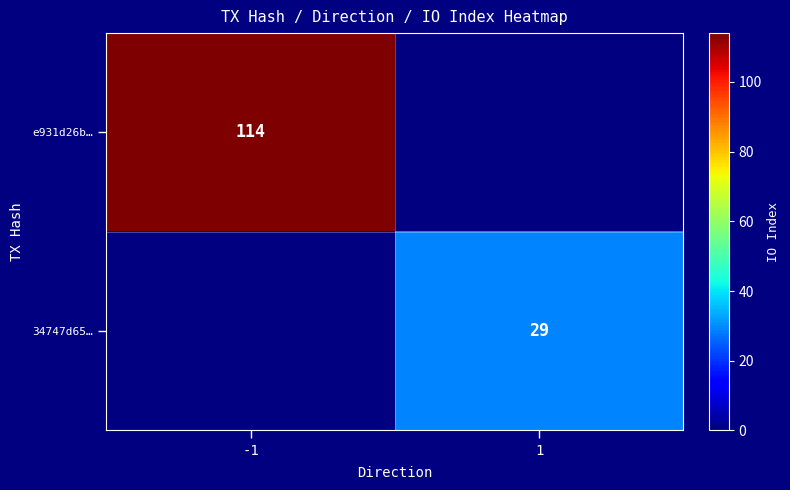

Is the value of e931d26b… at -1 greater than the value of 34747d65… at 1?

Yes